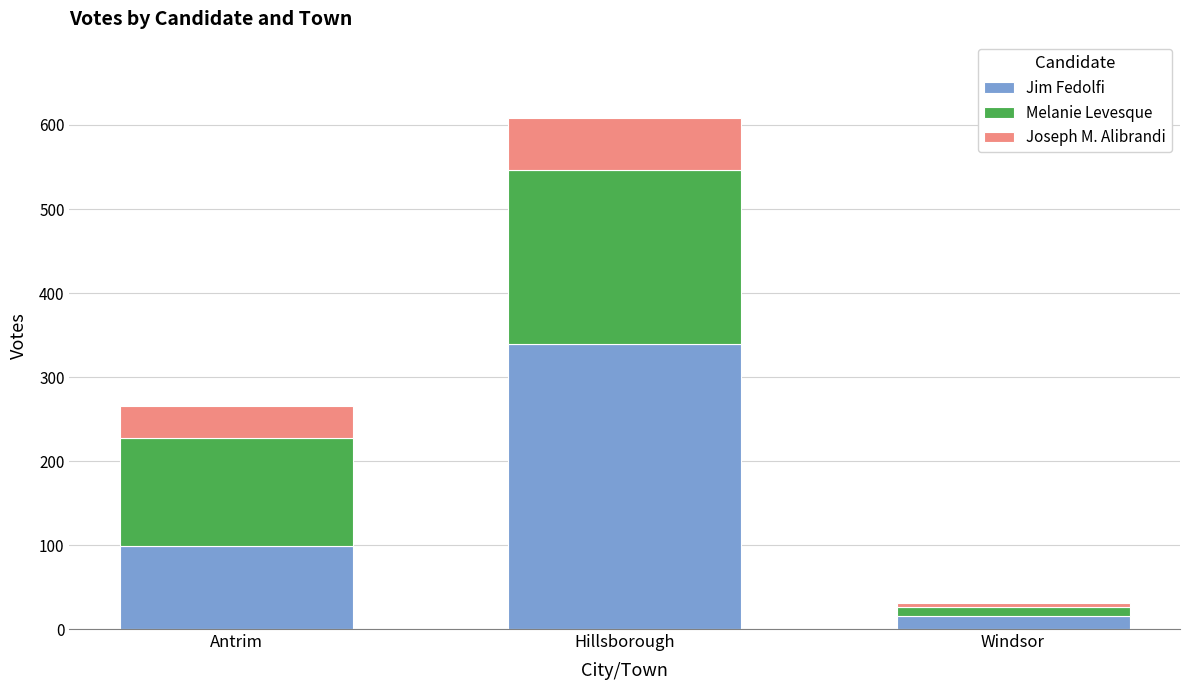

Where is Jim Fedolfi nearest to the value 177?

Antrim